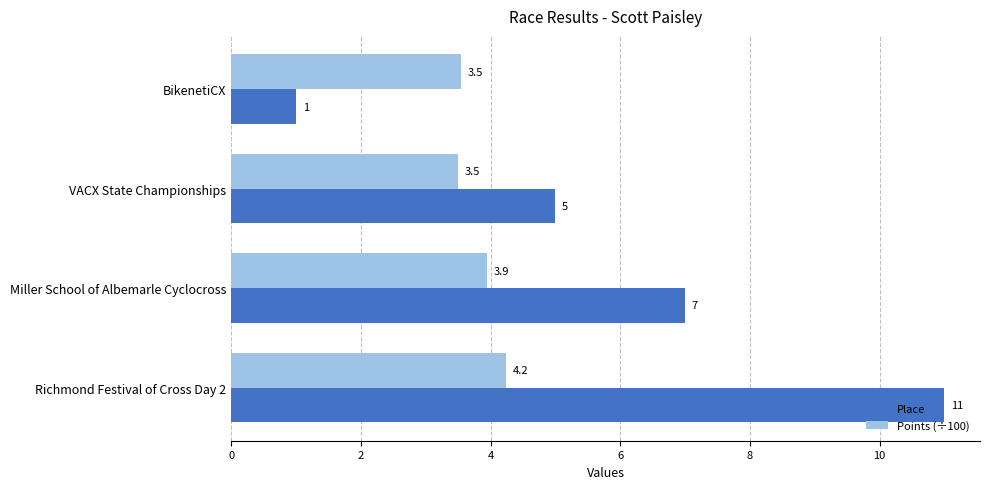

True or false: Points (÷100) has a value of 6.2 at Richmond Festival of Cross Day 2.

False